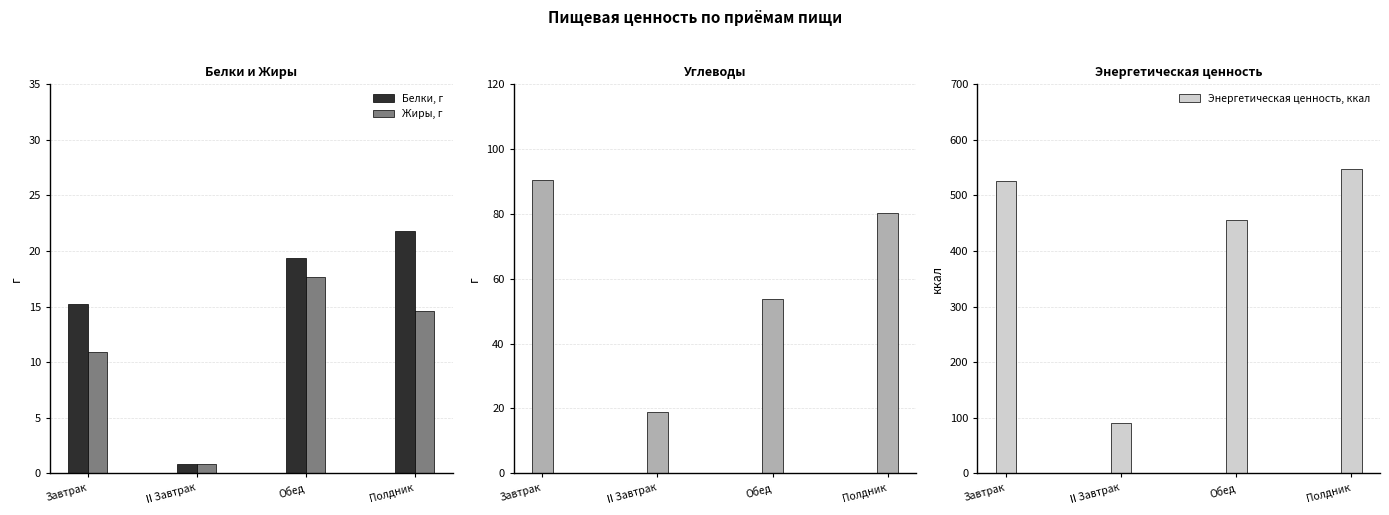

What is the minimum value shown in the chart?

0.8